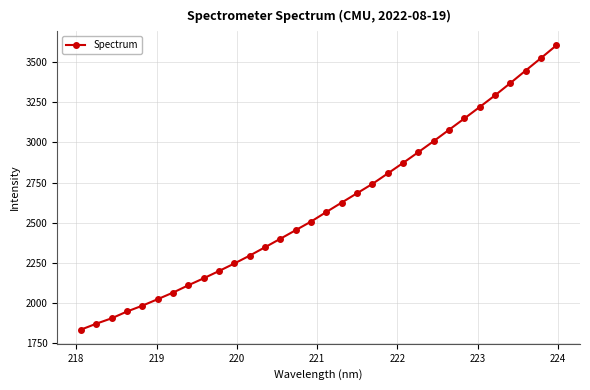

What is the sum of all values?

83264.3